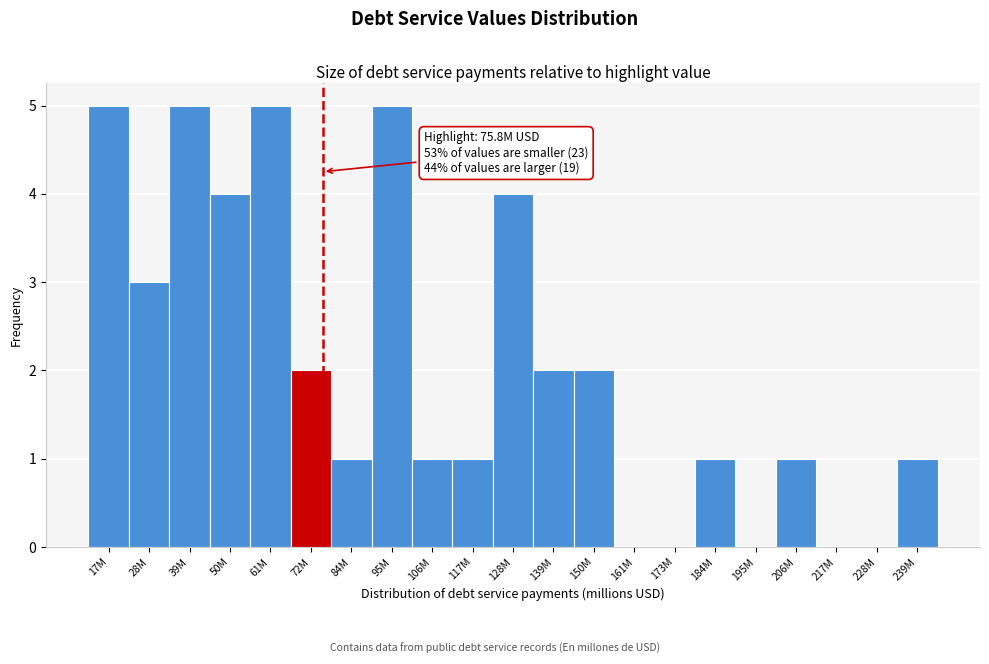

Reading left to right, list all the values displayed in this chart.

17M=5	28M=3	39M=5	50M=4	61M=5	72M=2	84M=1	95M=5	106M=1	117M=1	128M=4	139M=2	150M=2	161M=0	173M=0	184M=1	195M=0	206M=1	217M=0	228M=0	239M=1